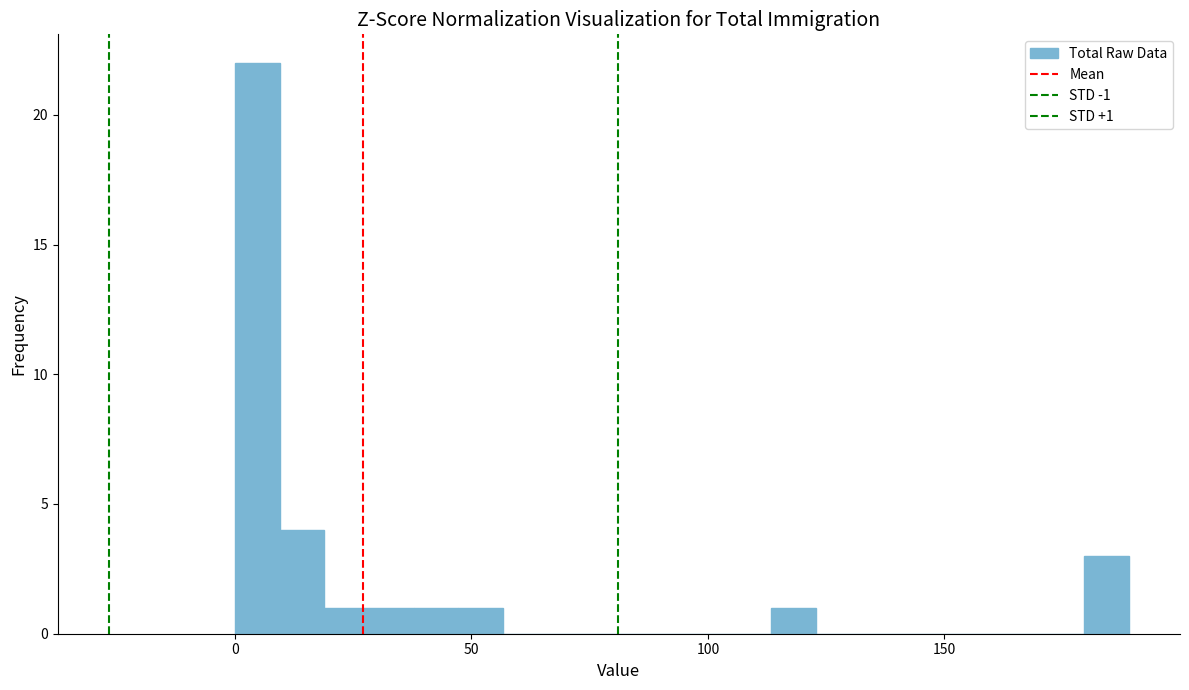

Around what value on the x-axis is the tallest bar? Give the approximate position of its centre, as read against the axis.

5